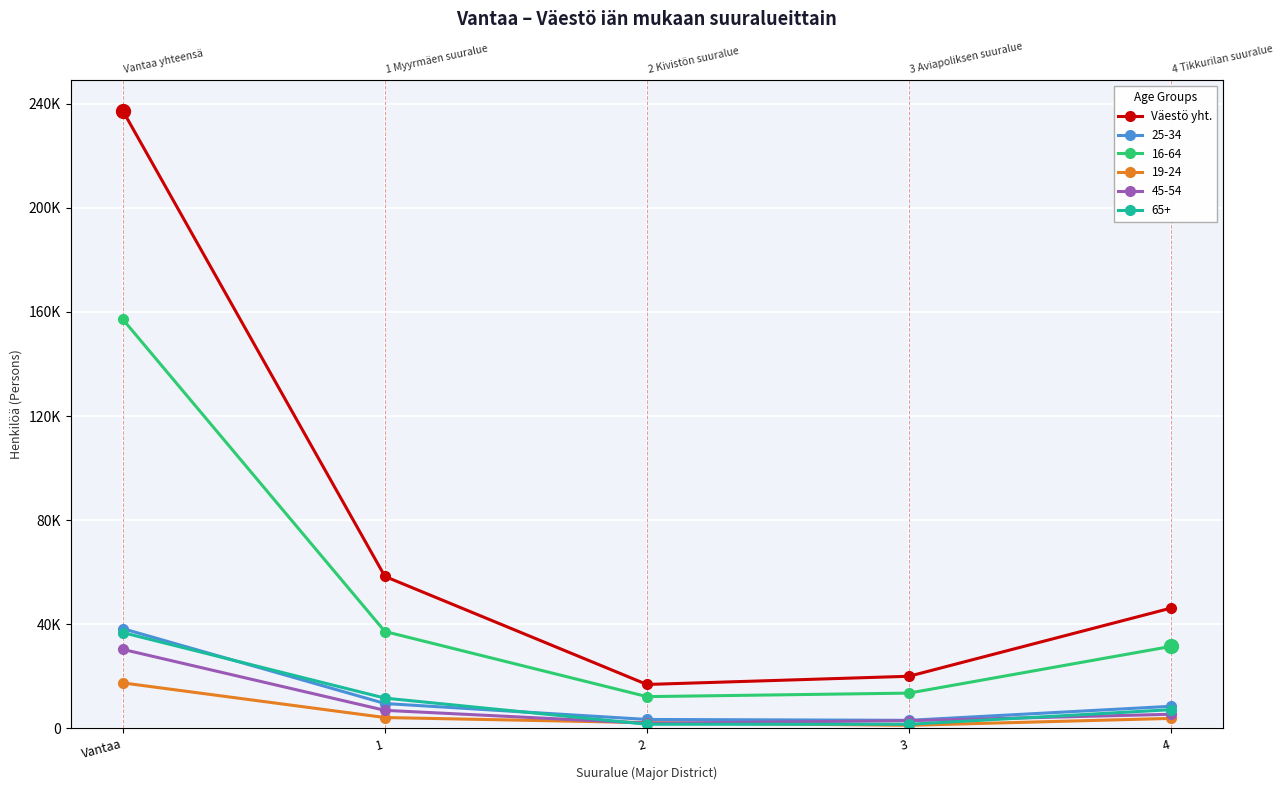

How many lines are shown in the chart?

1